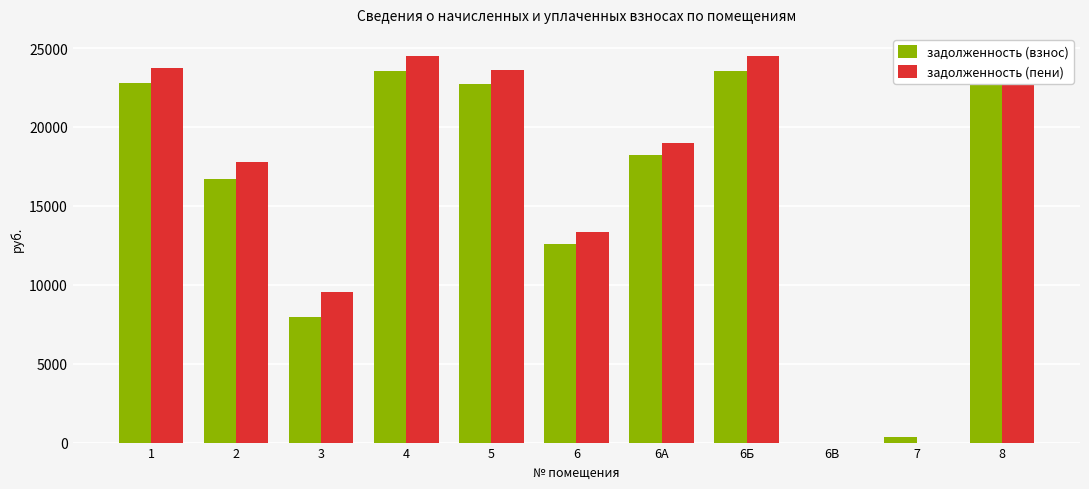

The задолженность (пени) series shows 9275.8 at 8. True or false?

False